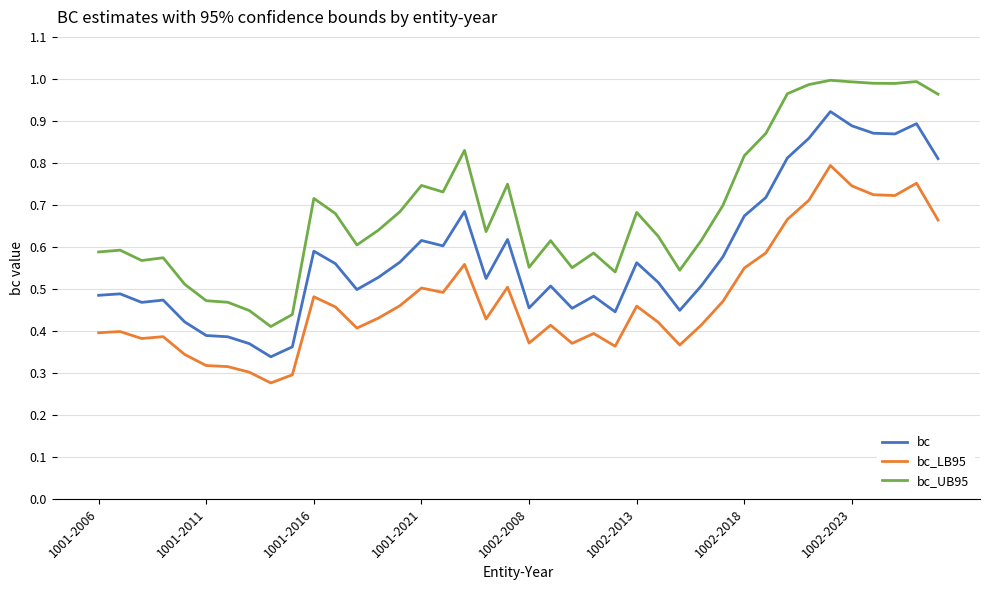

True or false: bc and bc_LB95 cross at least once.

False